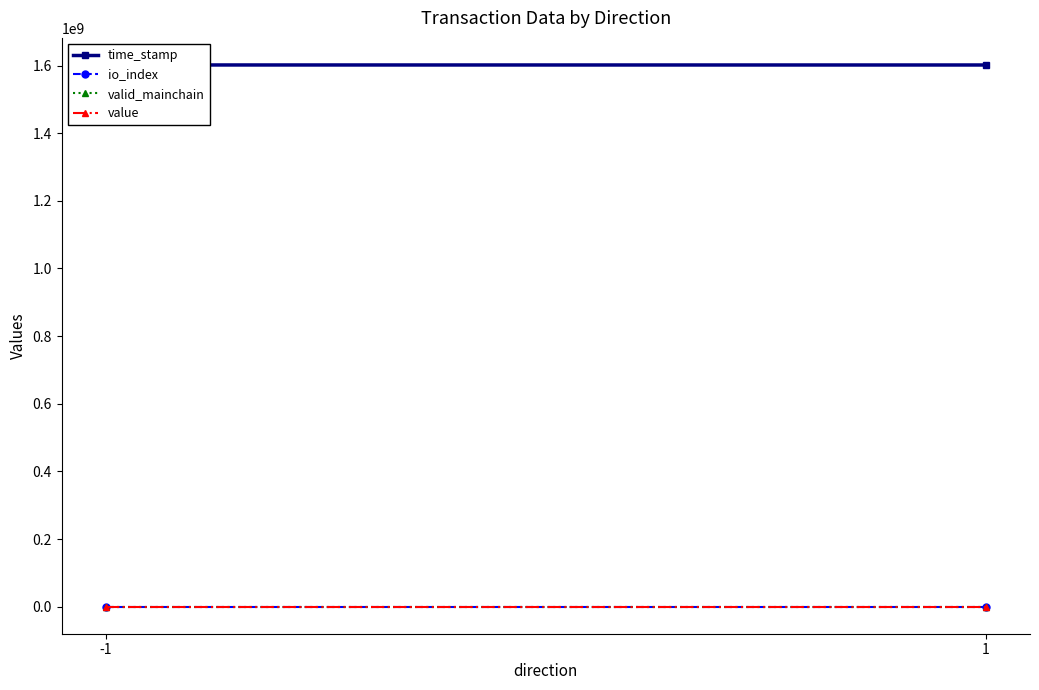

What is the value of the time_stamp point at the 2nd from the left?

1601810461.0